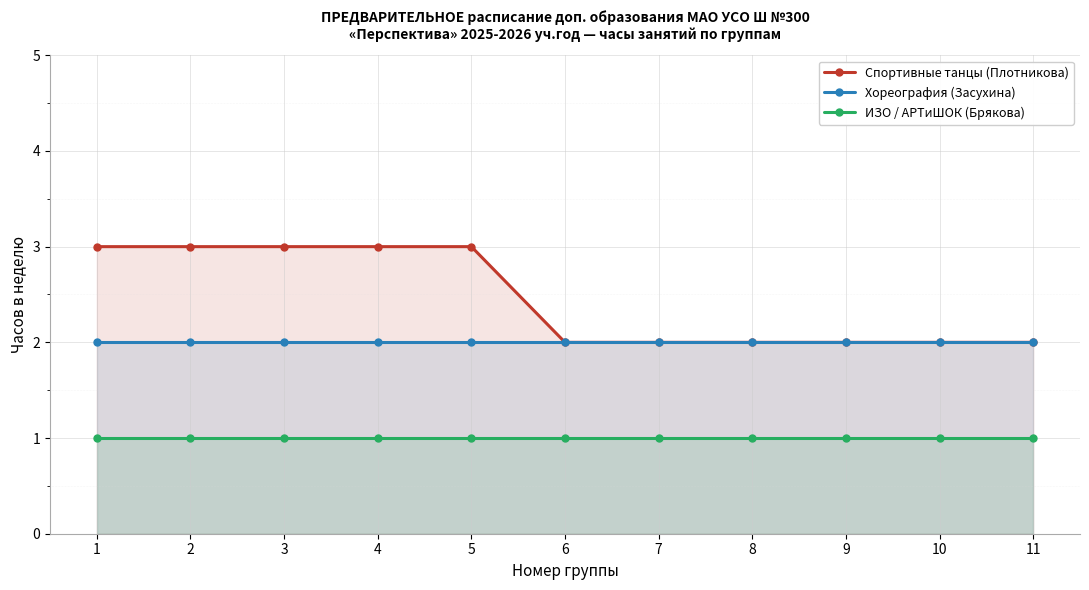

At how many categories does at least one series exceed 1?

11